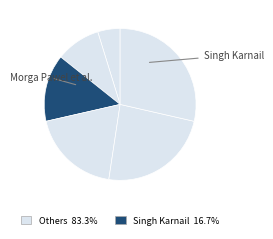

Rank the categories by value from lowest to highest.

Morga Pawel, Lipinska Eliza, Singh Karnail, Hala Magdalena, Chrzanowski Bartek, Kwiatkowski Marcin